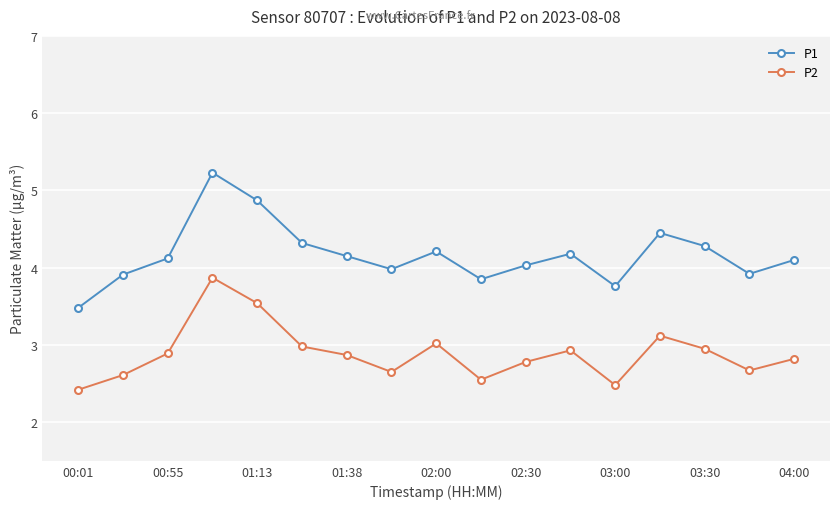

Which series has the largest total across all categories?

P1